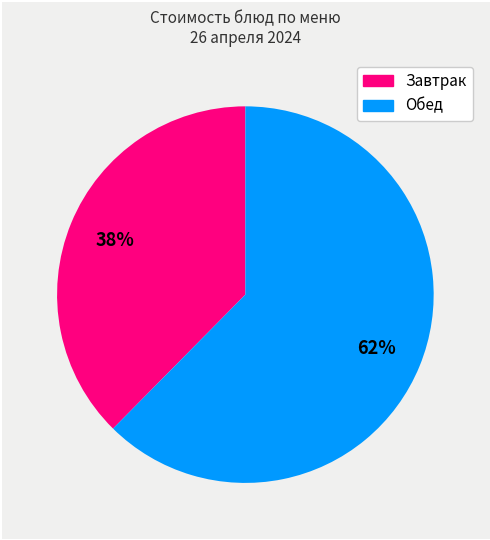

Is there a majority slice in this chart?

Yes